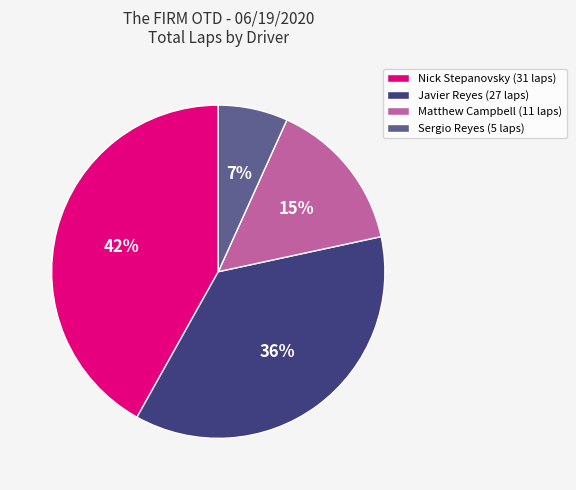

Approximately how many times larger is the value at Javier Reyes compared to Nick Stepanovsky?

0.9